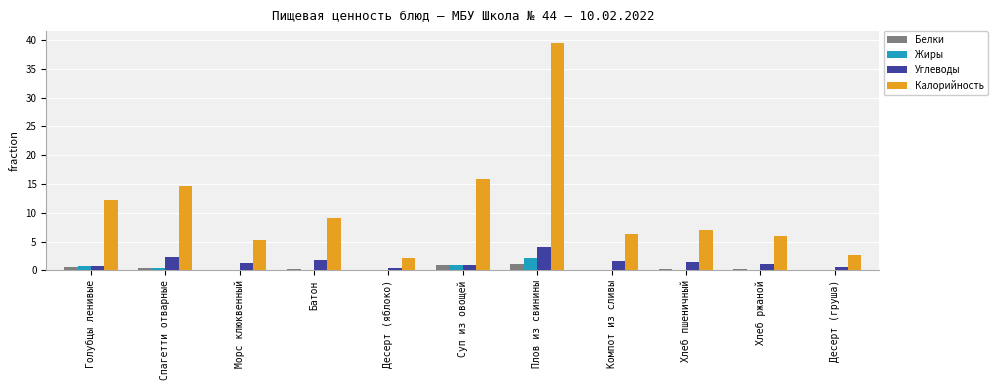

Which series has the largest total across all categories?

Калорийность